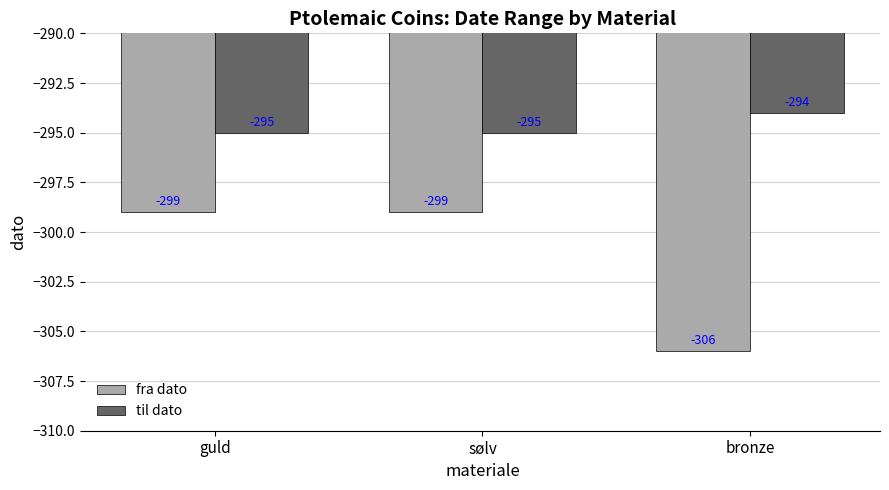

How many bars are there in each group?

2